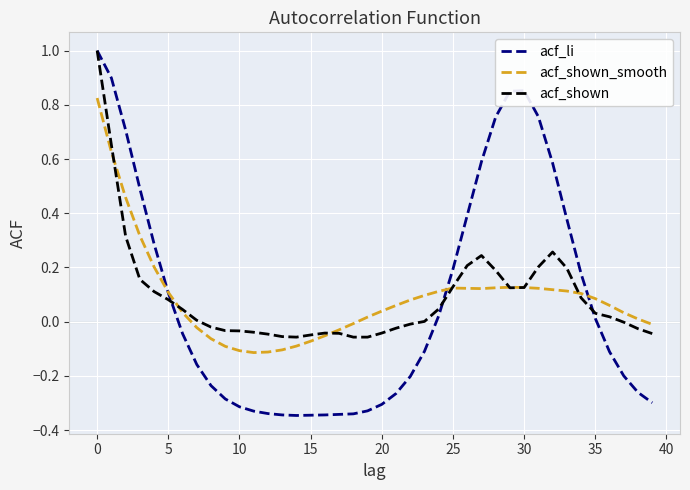

Which series has the widest spread of values?

acf_li